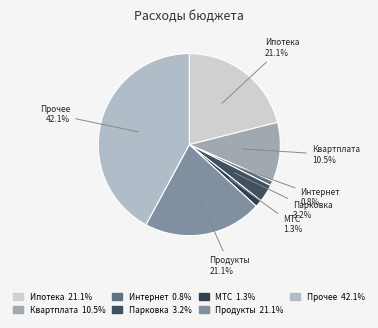

Do Интернет and Прочее together represent more than half of the pie?

No